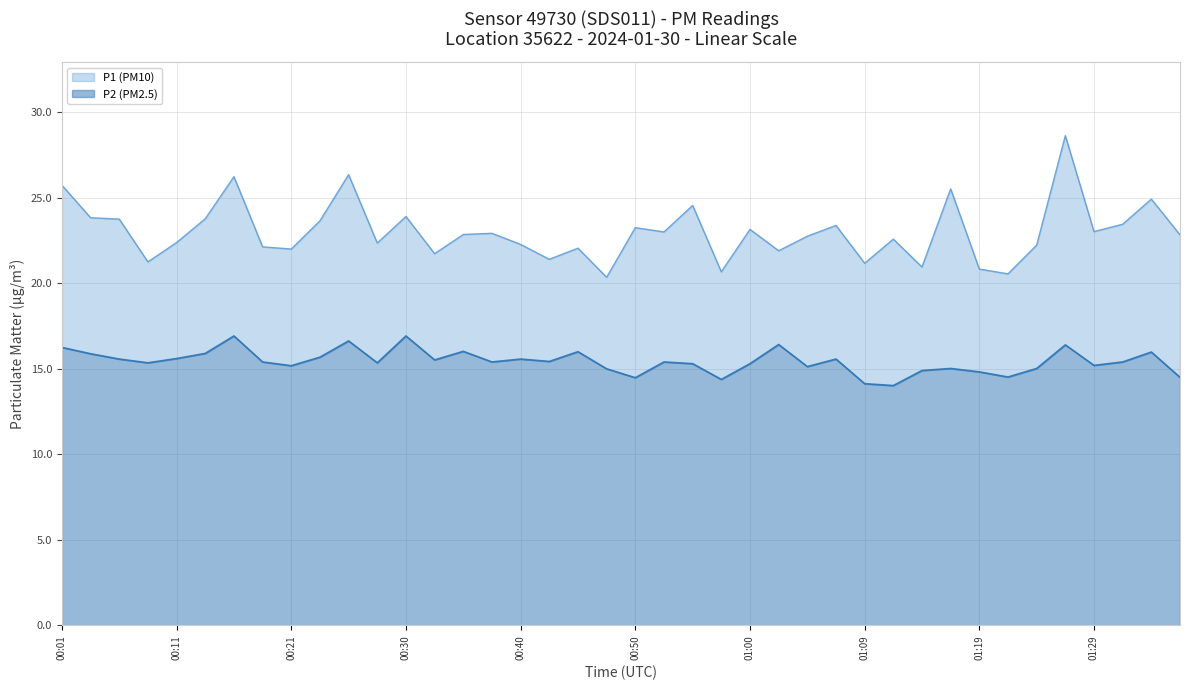

Which series has the largest total across all categories?

P1